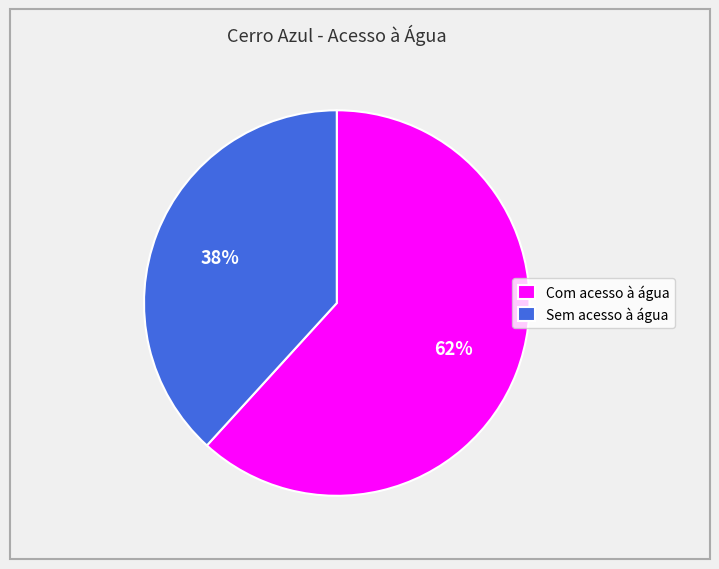

How many segments does this pie chart have?

2